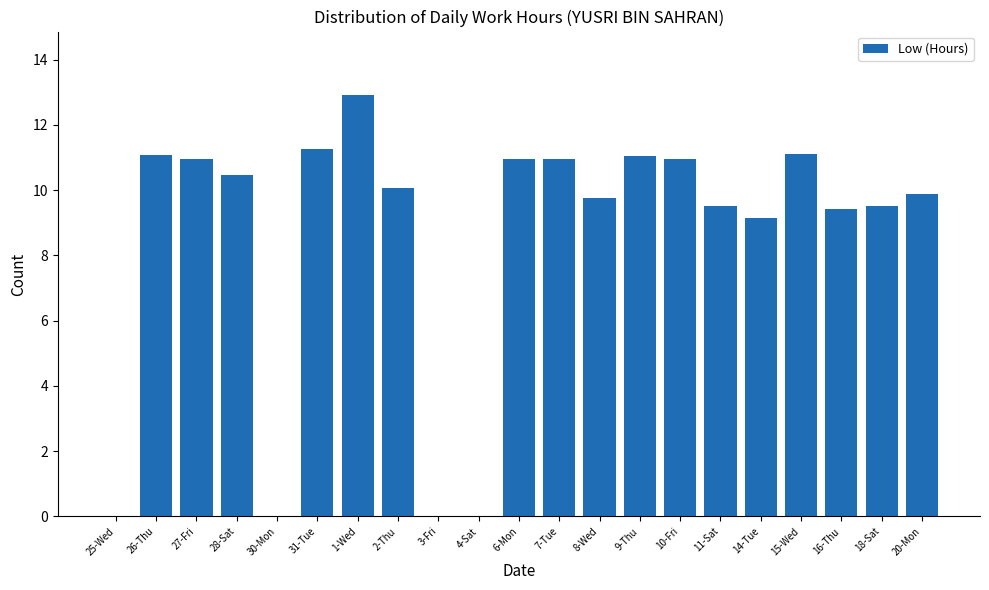

True or false: the data shows 15.1 at 6-Mon.

False